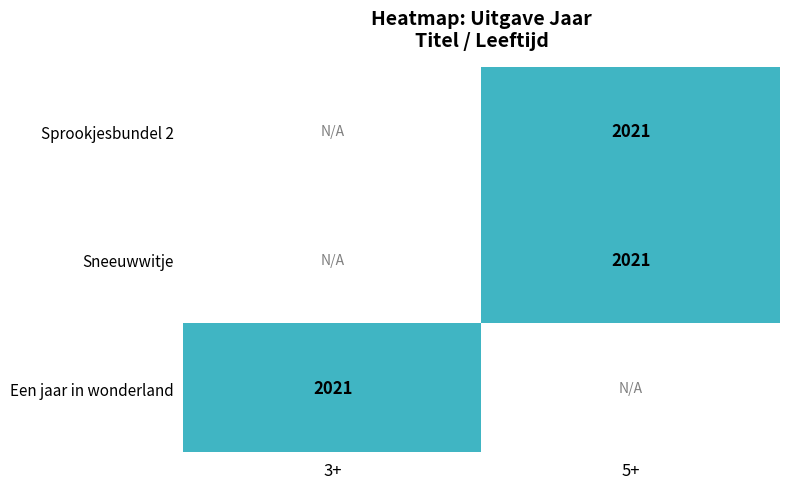

Rank the categories by Een jaar in wonderland value from highest to lowest.

3+, 5+